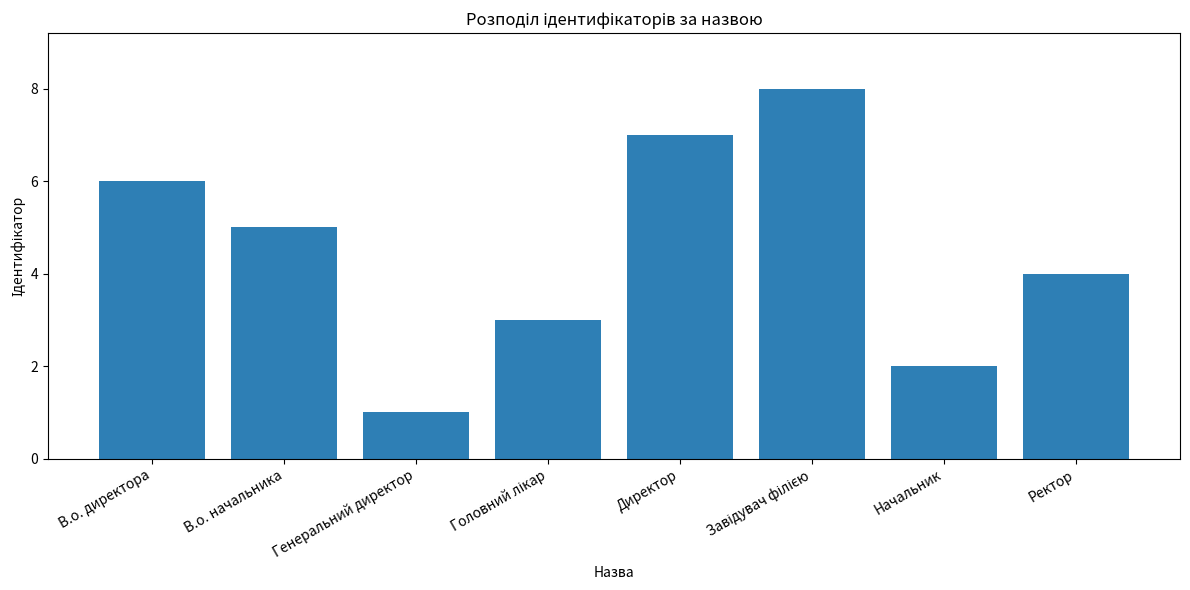

What is the difference between the maximum and minimum values?

7